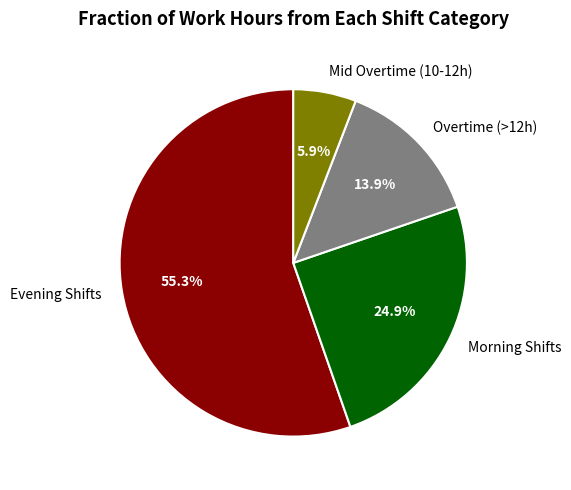

What is the total percentage of Mid Overtime (10-12h) and Evening Shifts?

61.2%